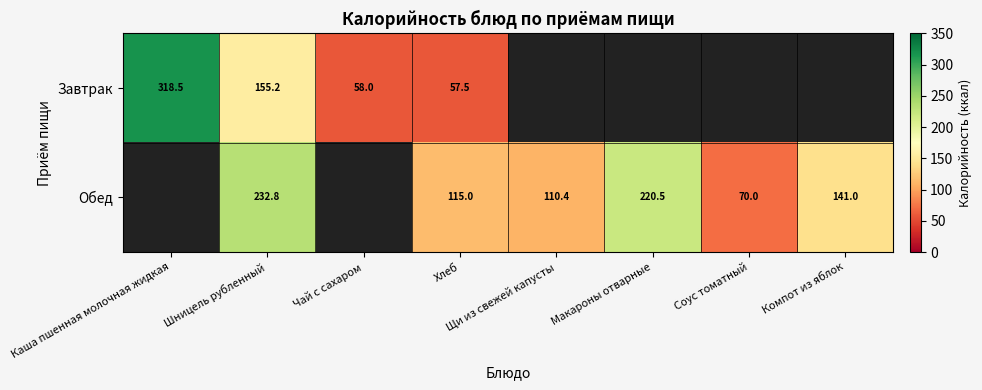

True or false: Завтрак has a value of 70.6 at Каша пшенная молочная жидкая.

False